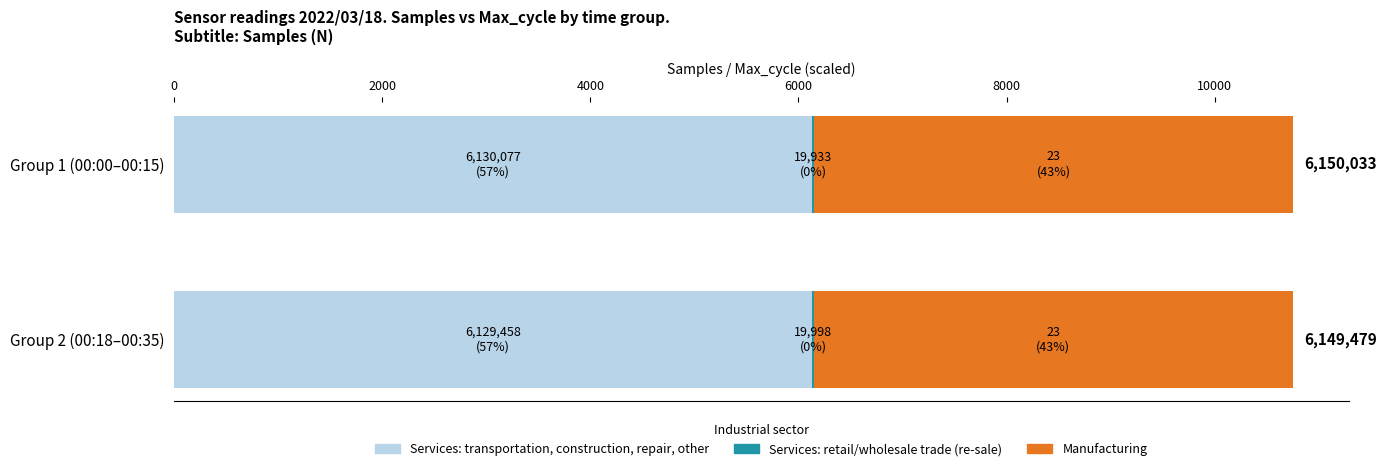

What is the highest value of the Services: transportation, construction, repair, other series?

6130.1